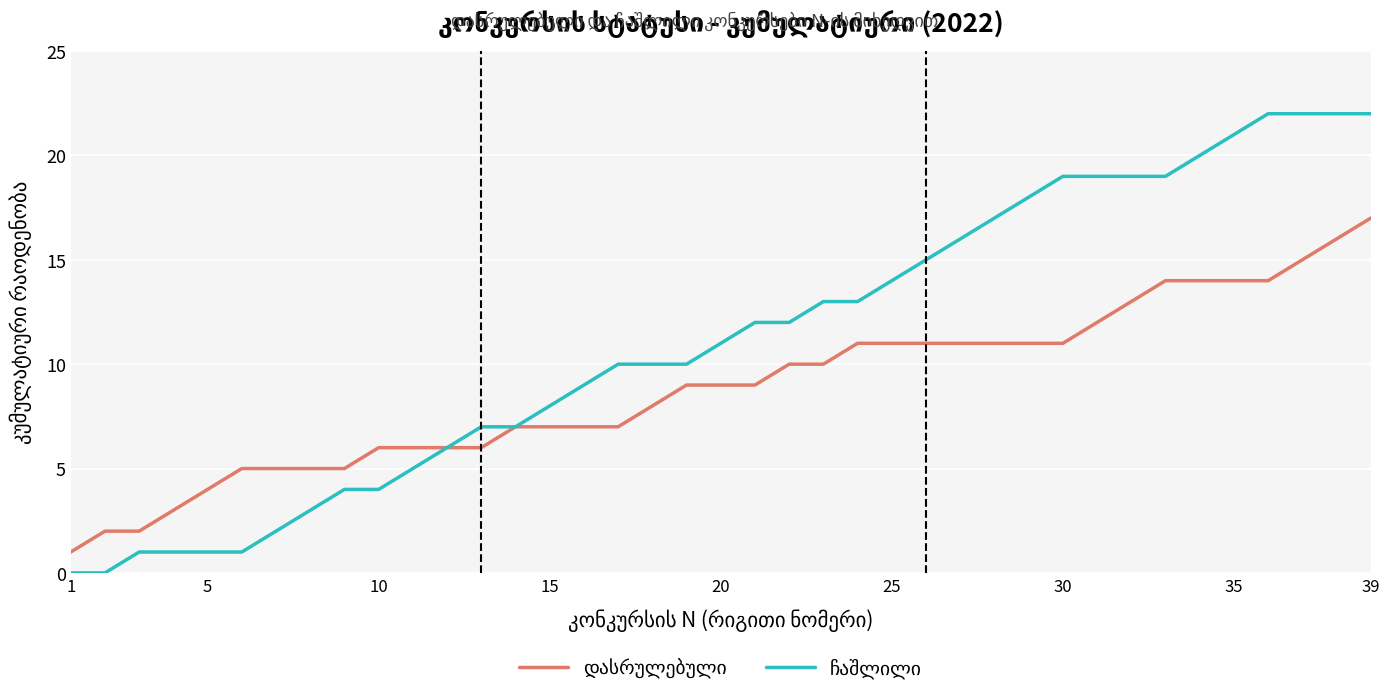

What is the greatest value displayed?

22